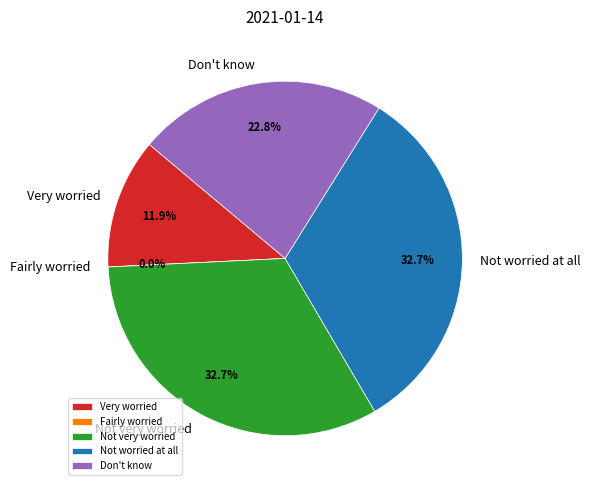

What portion of the pie excludes Fairly worried?

100.0%